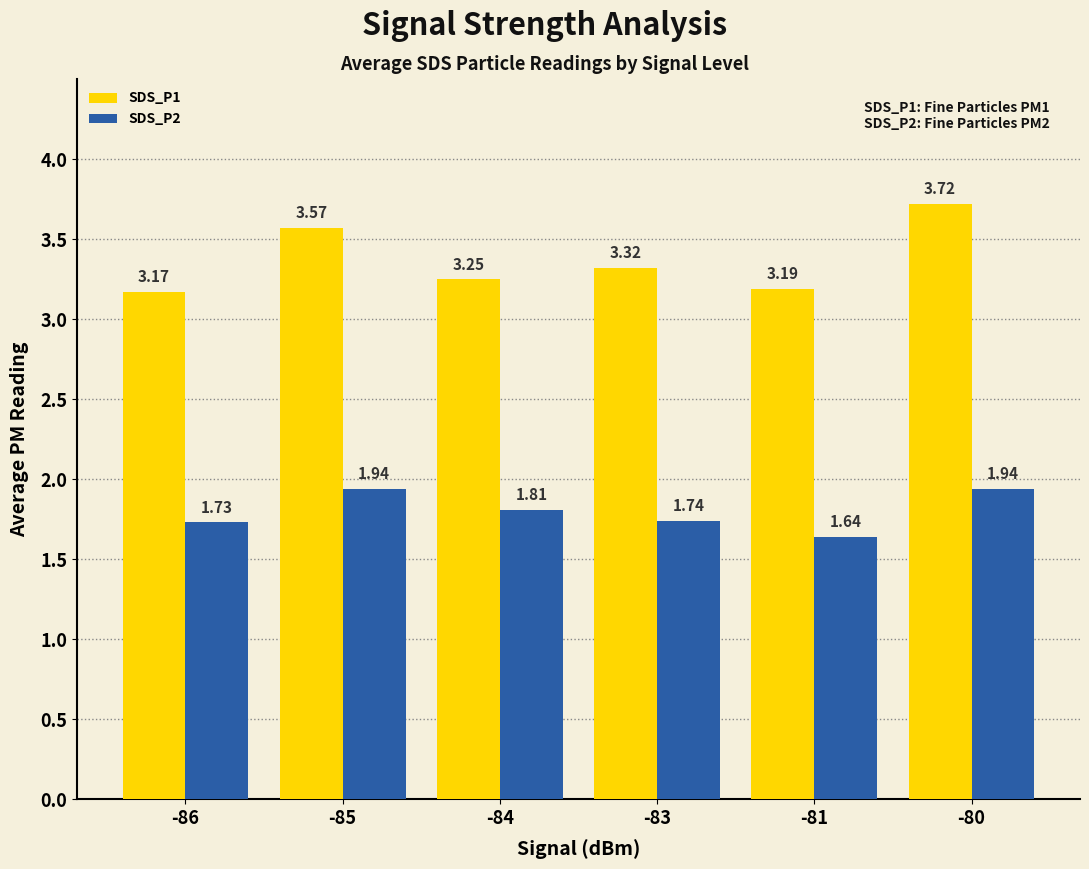

Between -81 and -80, which series saw the biggest shift?

SDS_P1